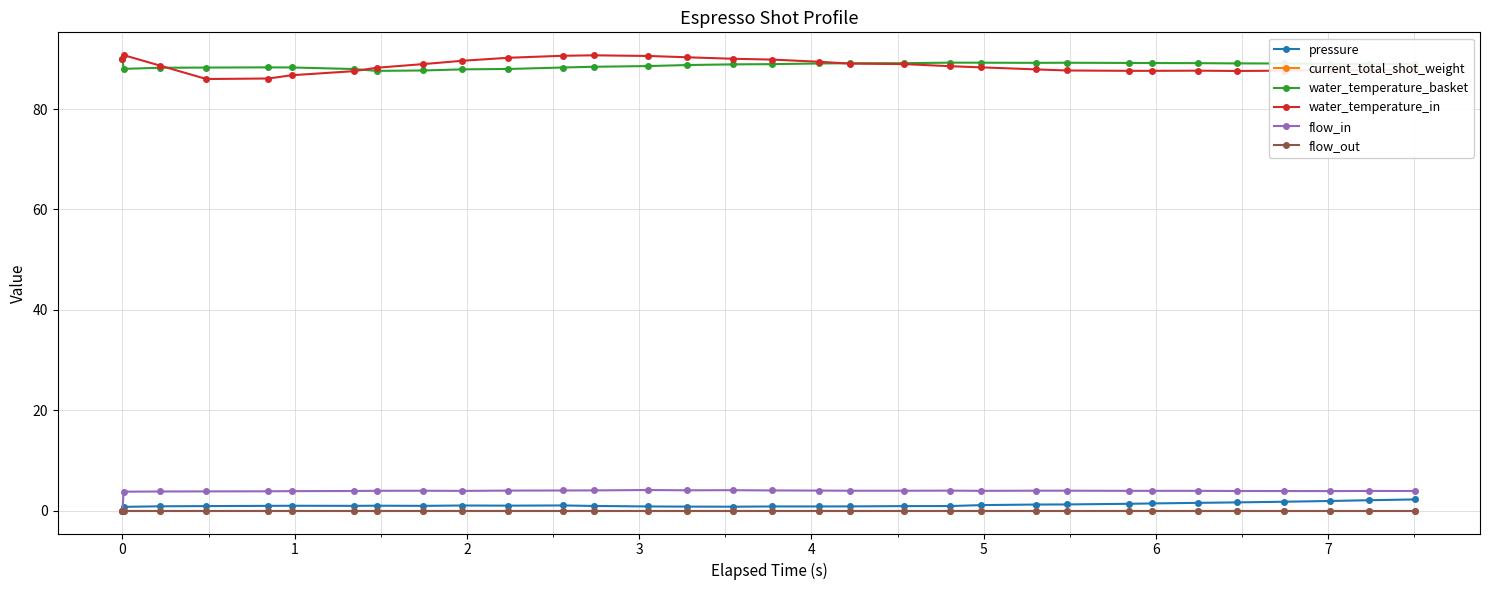

Is this an area chart (filled region under the line)?

No